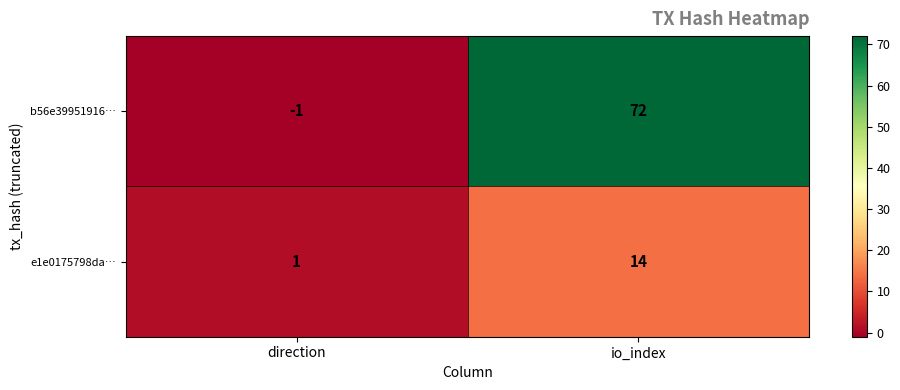

At direction, list the series in order from smallest to largest.

b56e39951916…, e1e0175798da…